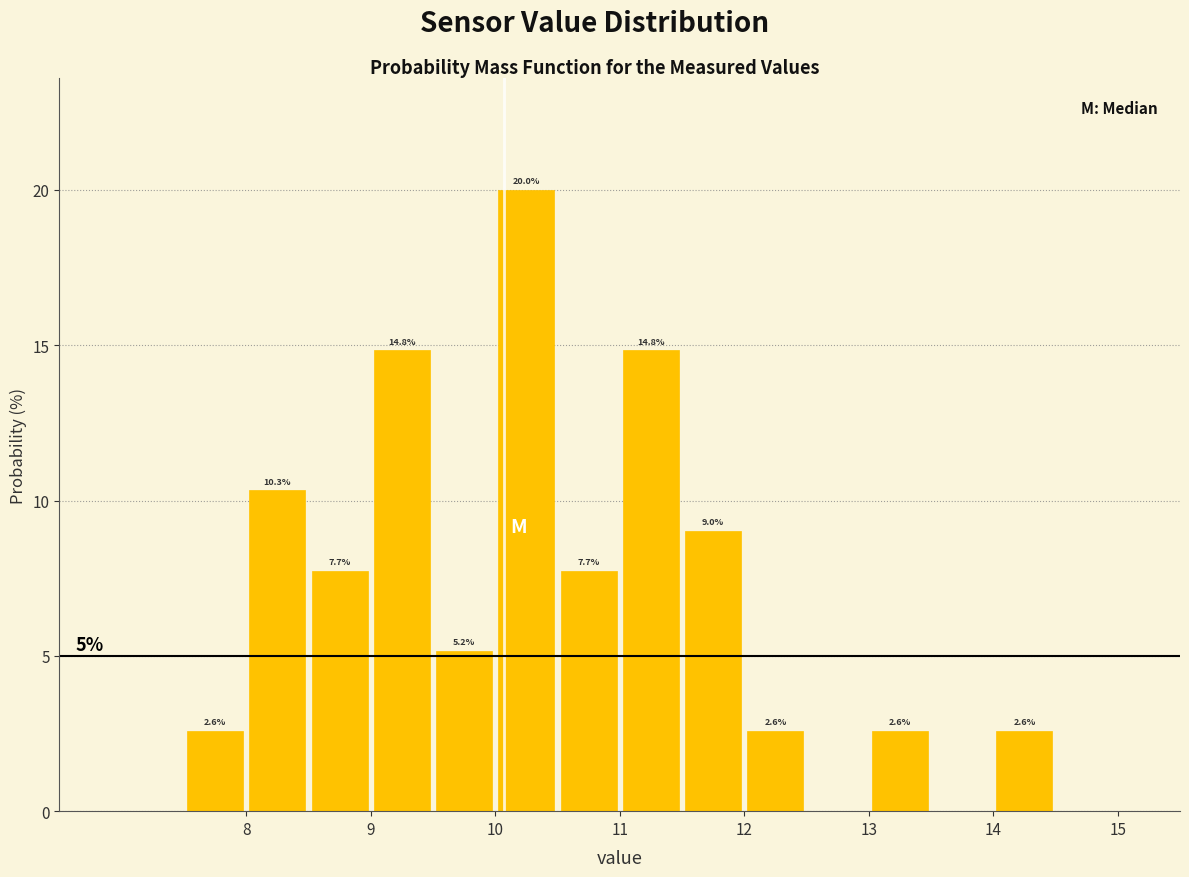

Over which range of the x-axis is the bar tallest?

10.0 to 10.5